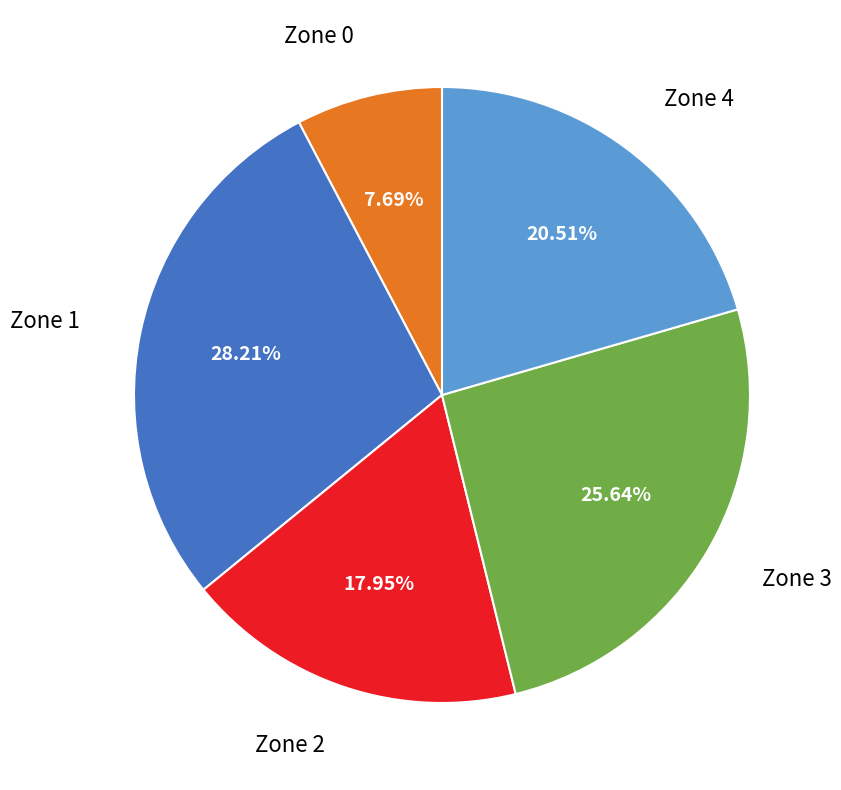

Is it true that Zone 2 is 18% of the pie?

True